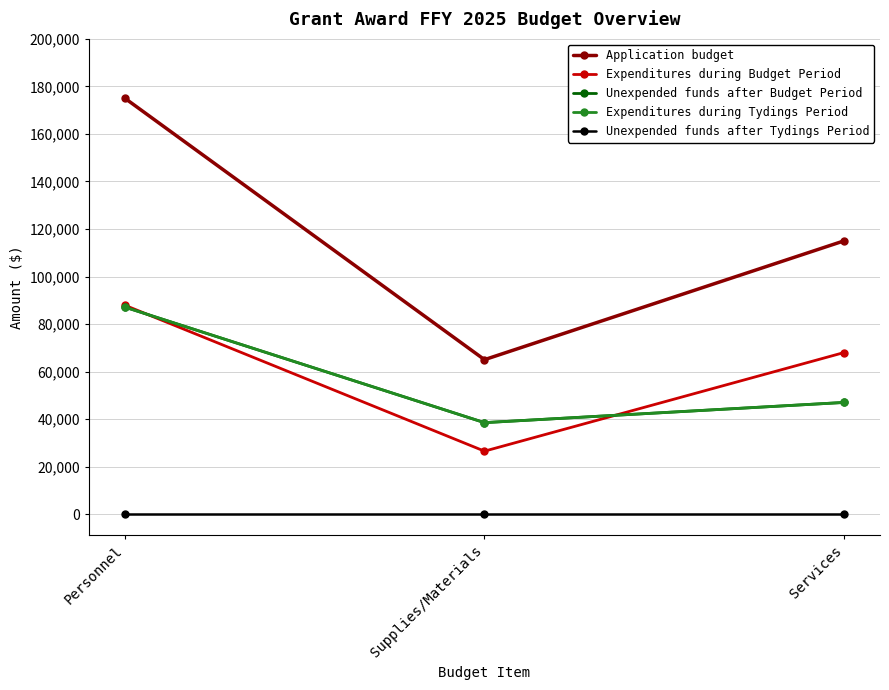

Is this an area chart (filled region under the line)?

No